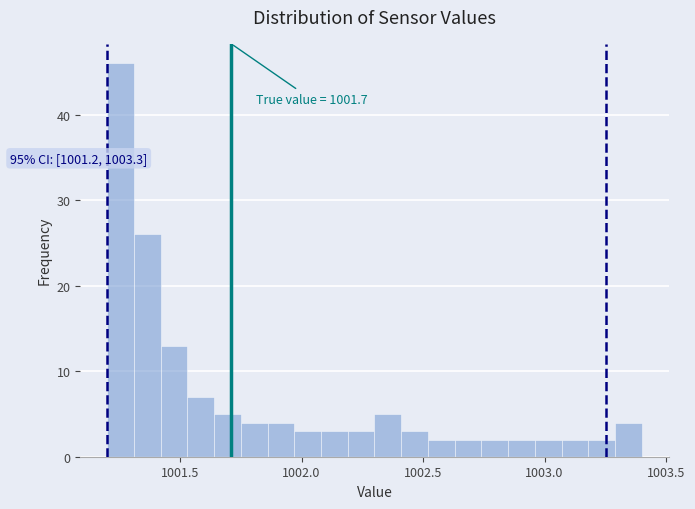

Around what value on the x-axis is the tallest bar? Give the approximate position of its centre, as read against the axis.

1001.25